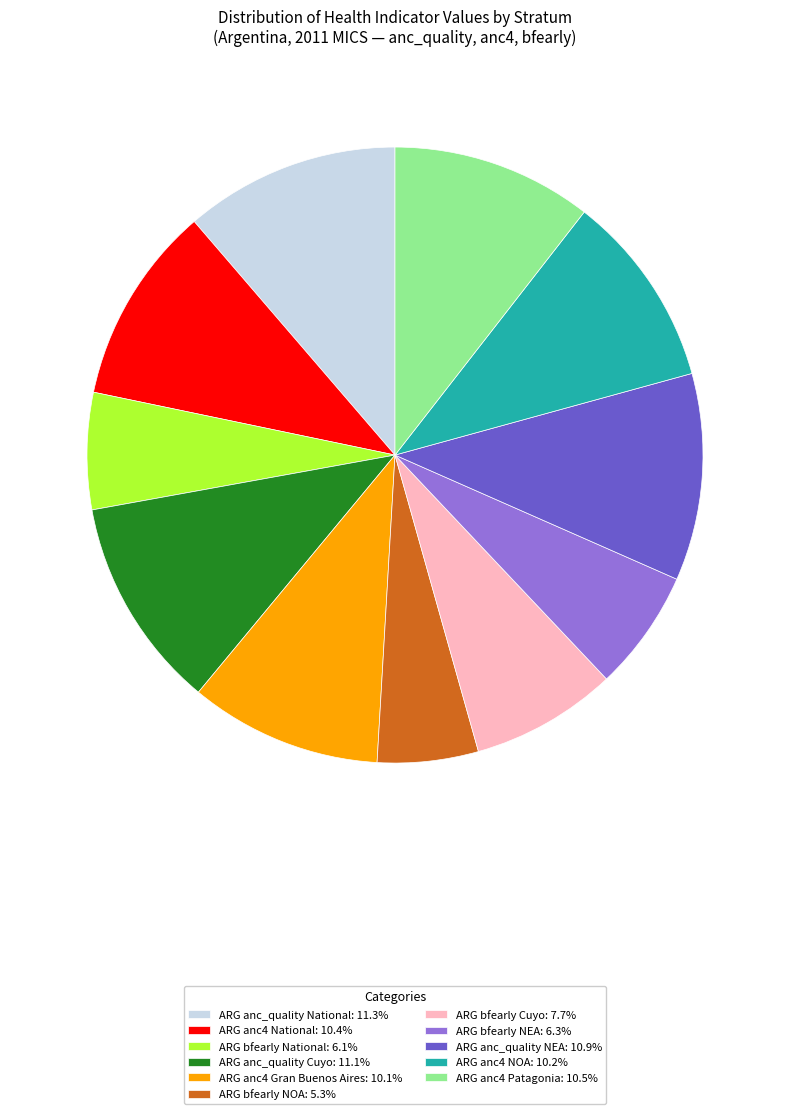

Is the sum of ARG anc4 Gran Buenos Aires: 10.1% and ARG anc_quality National: 11.3% greater than half?

No